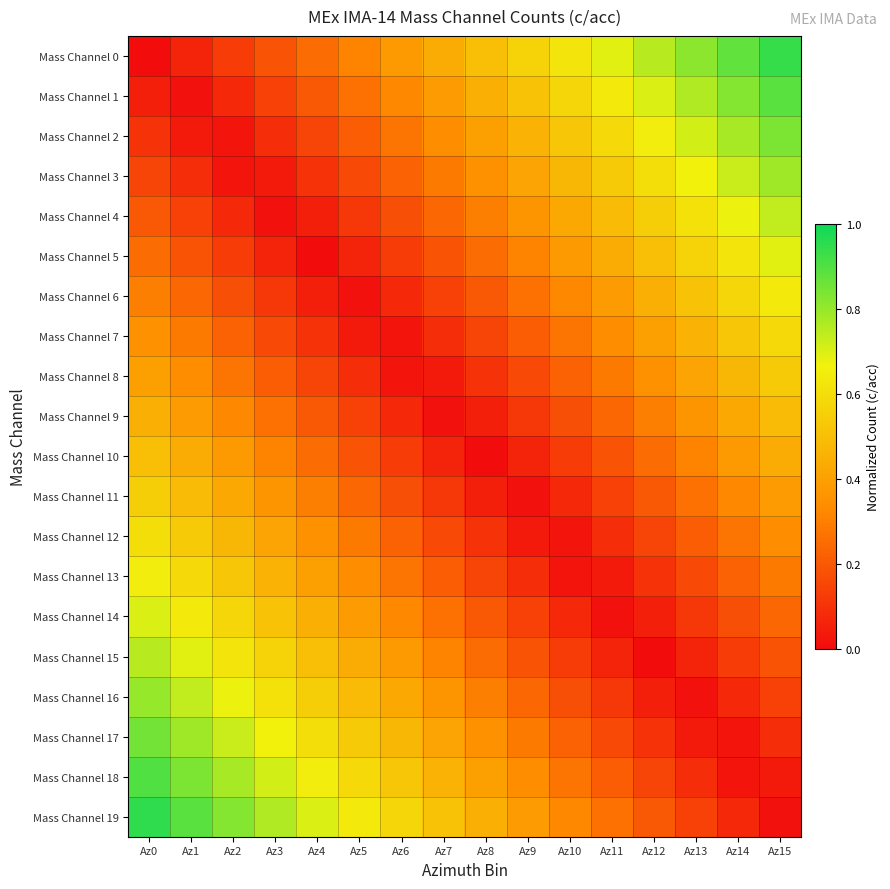

What is the spread (max minus min) of values at Az6?

0.5